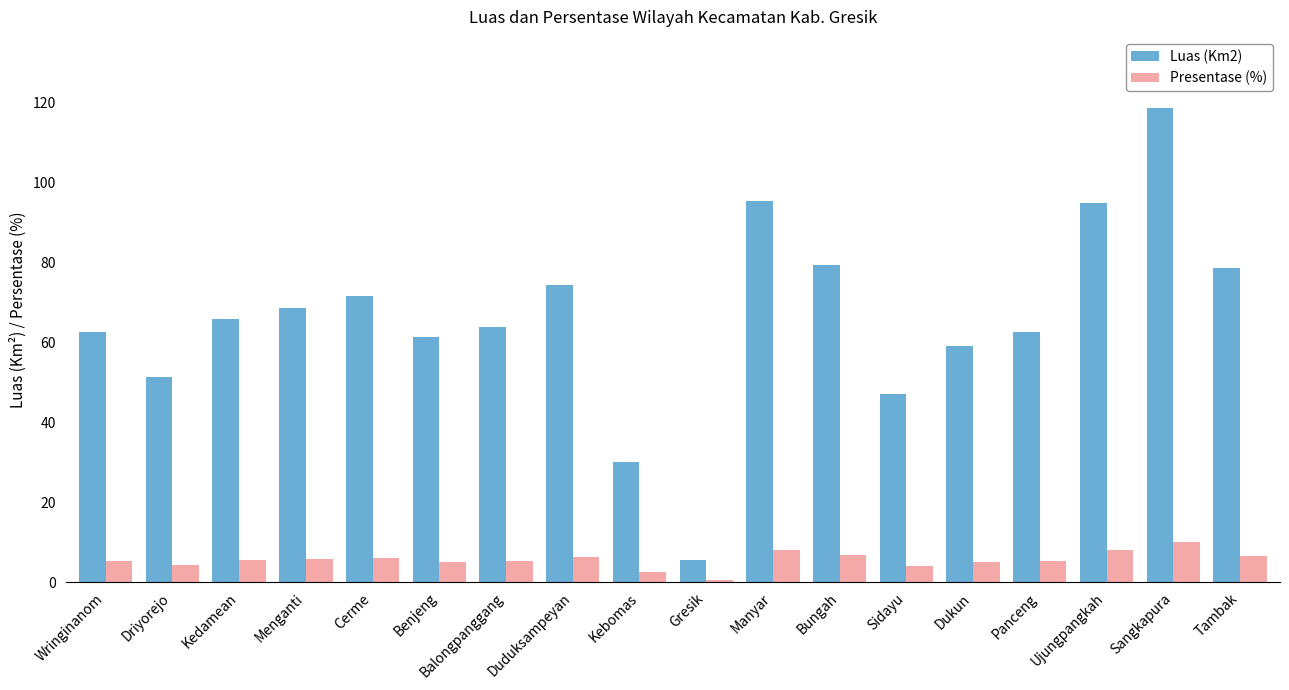

What is the spread (max minus min) of values at Benjeng?

56.1